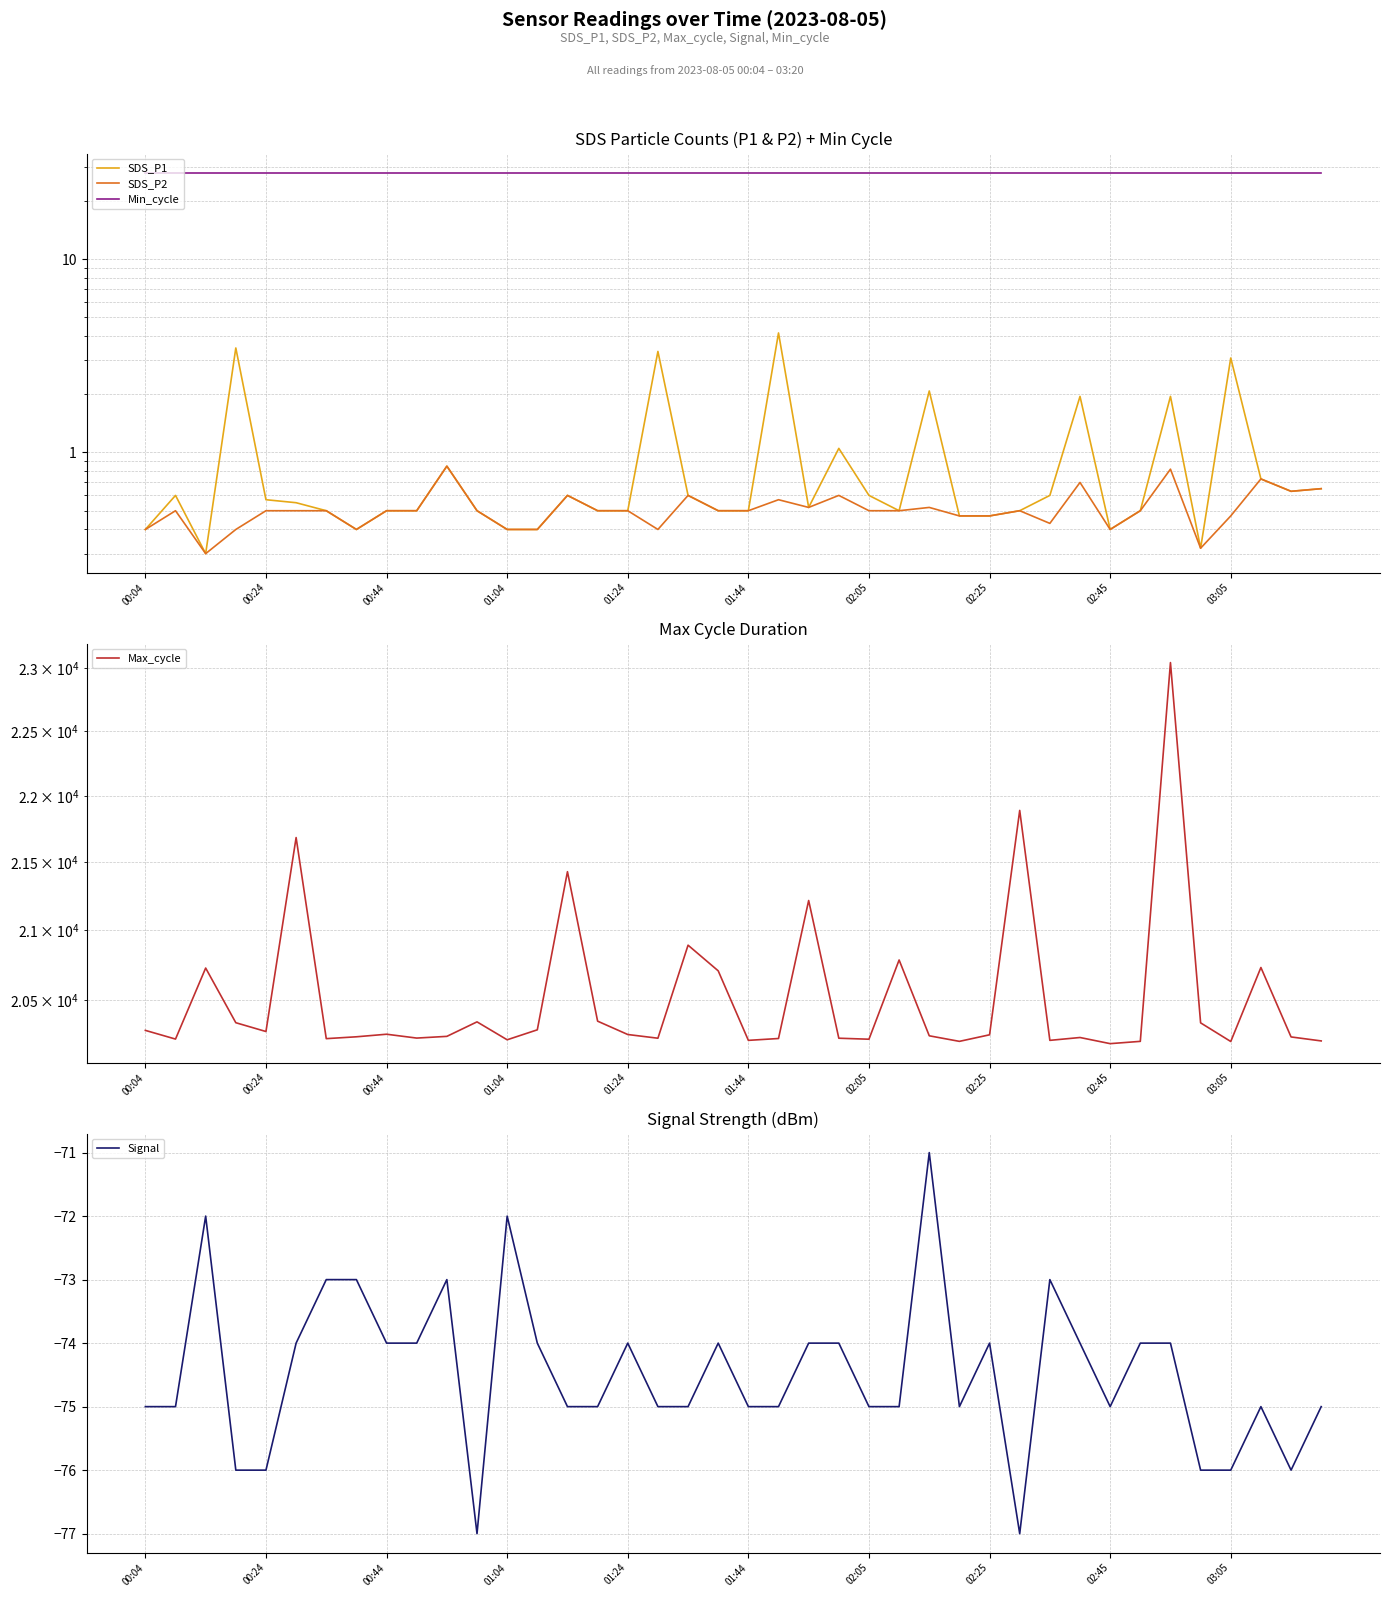

Is the value of Max_cycle at 31 greater than the value of Min_cycle at 39?

Yes